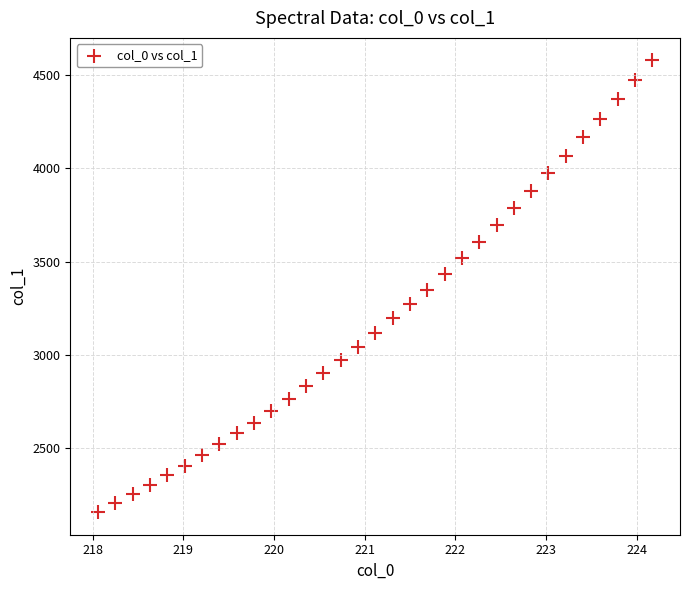

What is the range of Y values (max minus min)?

2419.1